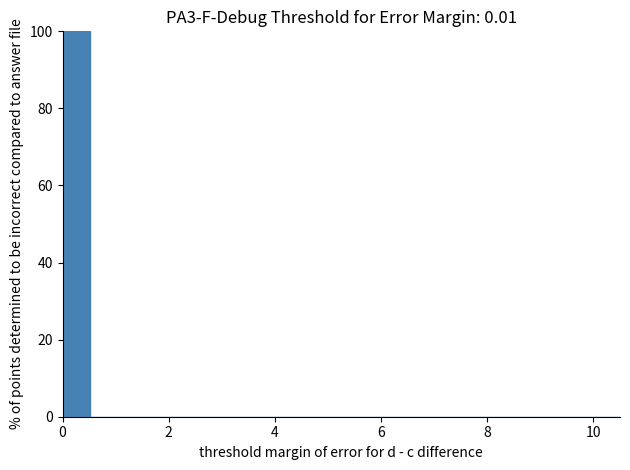

Around what value on the x-axis is the tallest bar? Give the approximate position of its centre, as read against the axis.

0.2